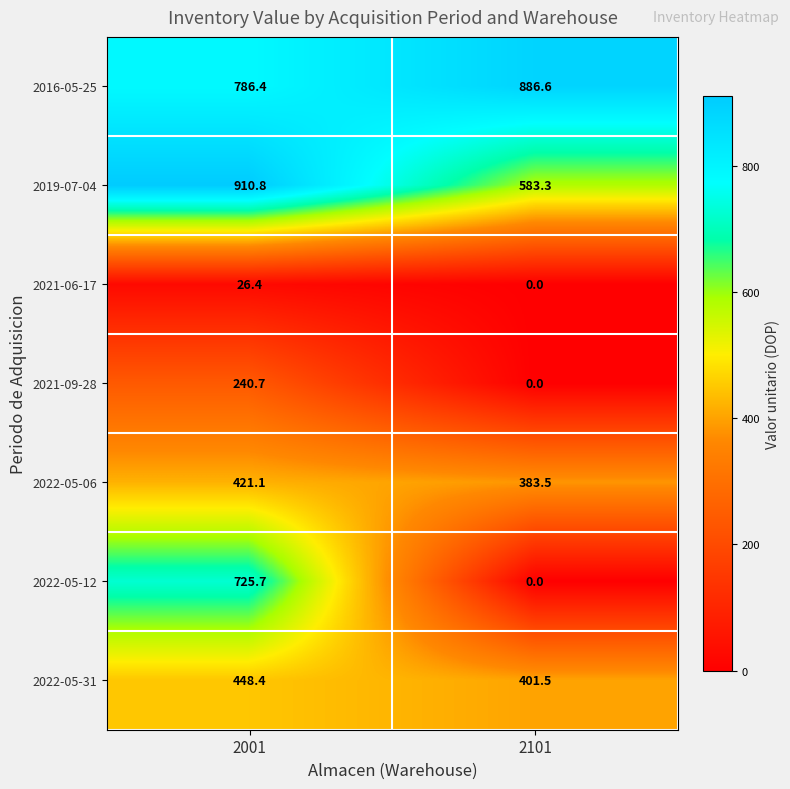

At 2001, list the series in order from largest to smallest.

2019-07-04, 2016-05-25, 2022-05-12, 2022-05-31, 2022-05-06, 2021-09-28, 2021-06-17